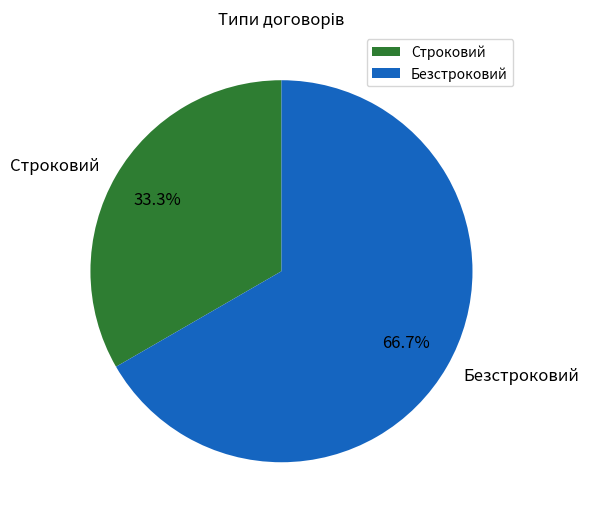

Is there any slice that represents more than half of the pie?

Yes